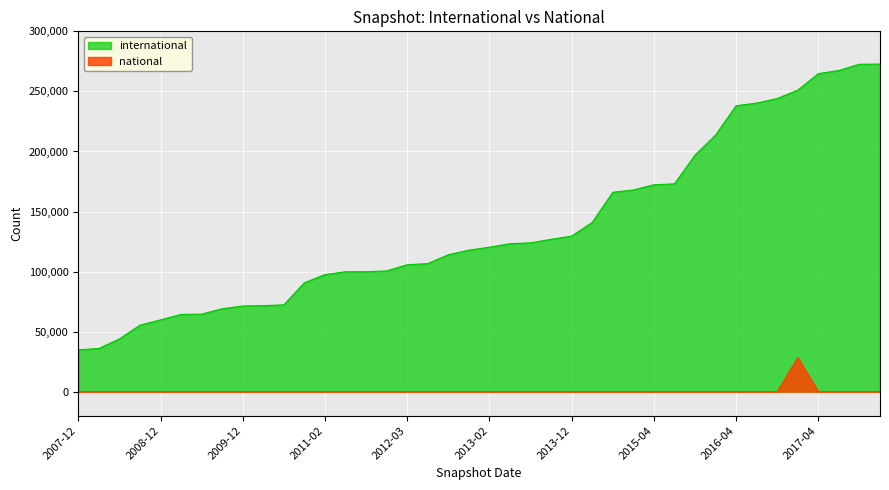

What is the difference between the highest and lowest values at 2017-07-24?

267453